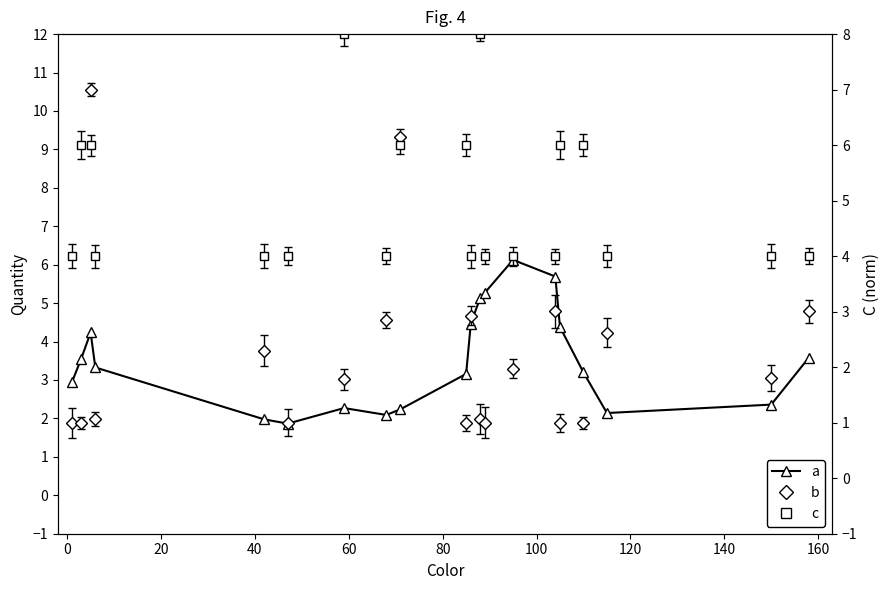

What is the smallest value displayed?

1.9